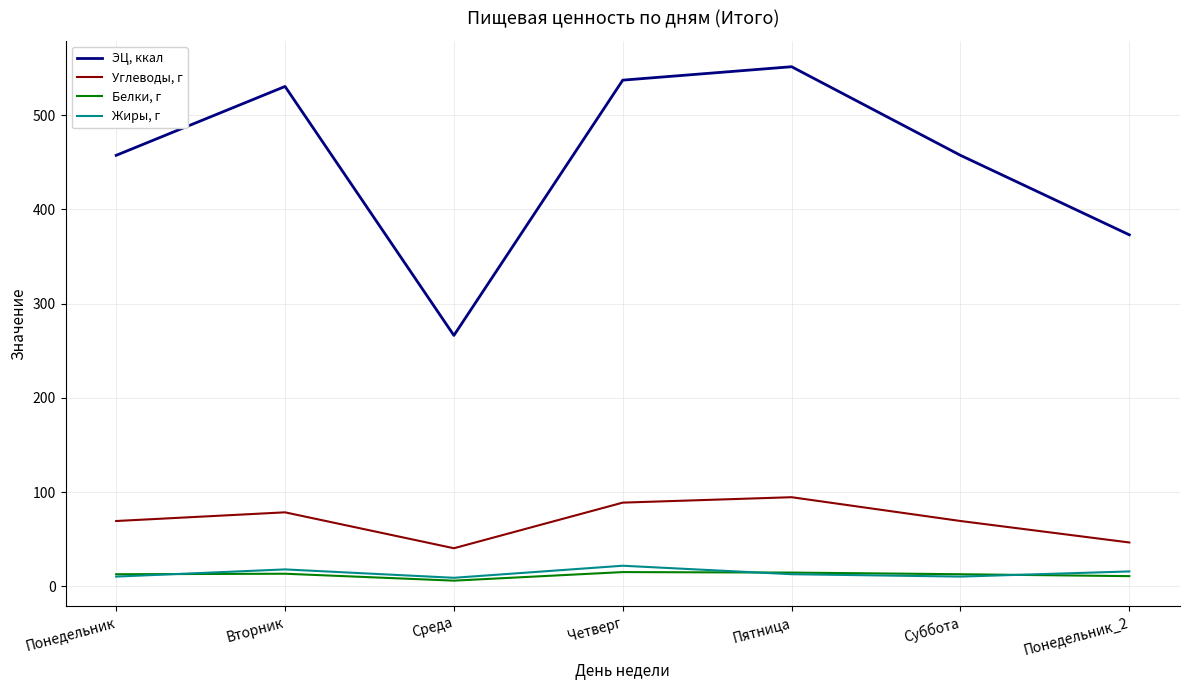

True or false: Углеводы, г and Жиры, г intersect in this chart.

False